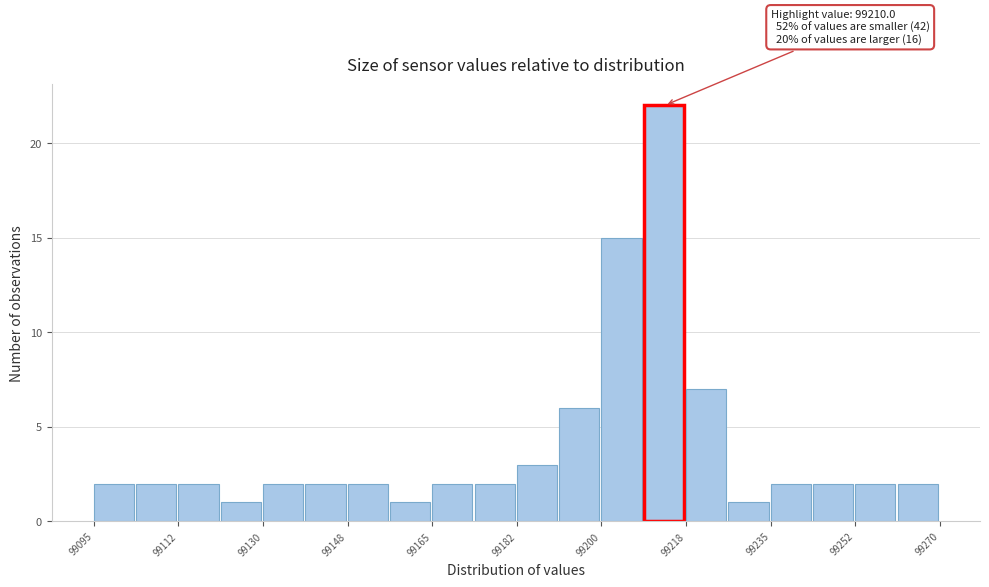

Which range on the x-axis has the tallest bar?

99208 to 99218